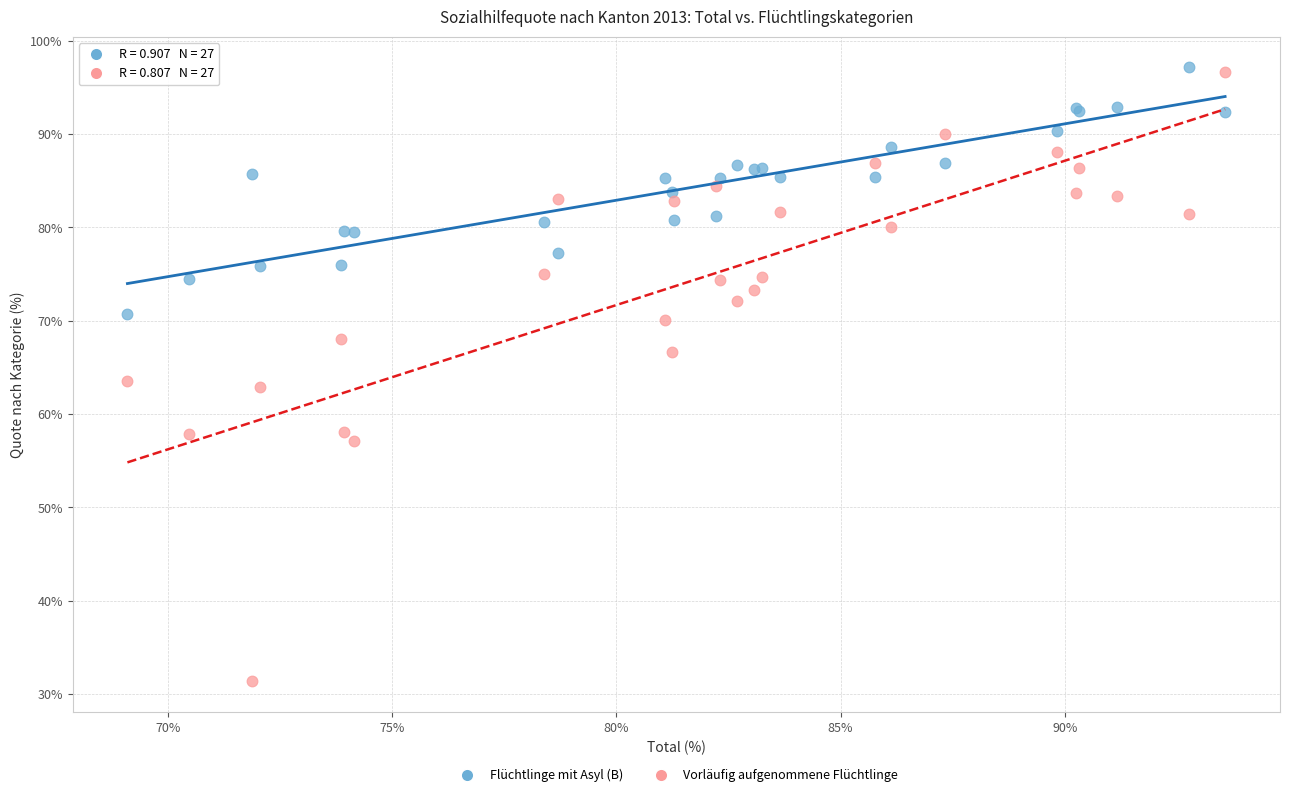

Which series contains the lowest Y value?

Vorläufig aufgenommene Flüchtlinge